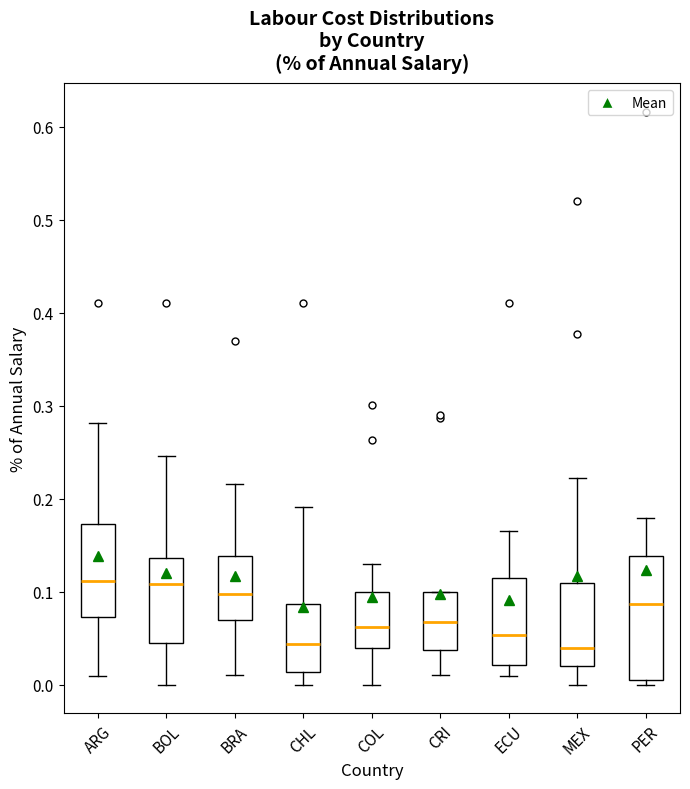

Comparing the boxes themselves (not the whiskers), which one is the tallest?

PER